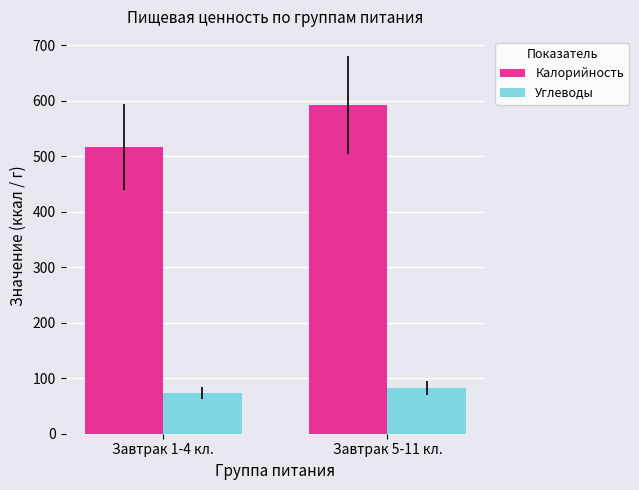

How many distinct data groups are displayed?

2